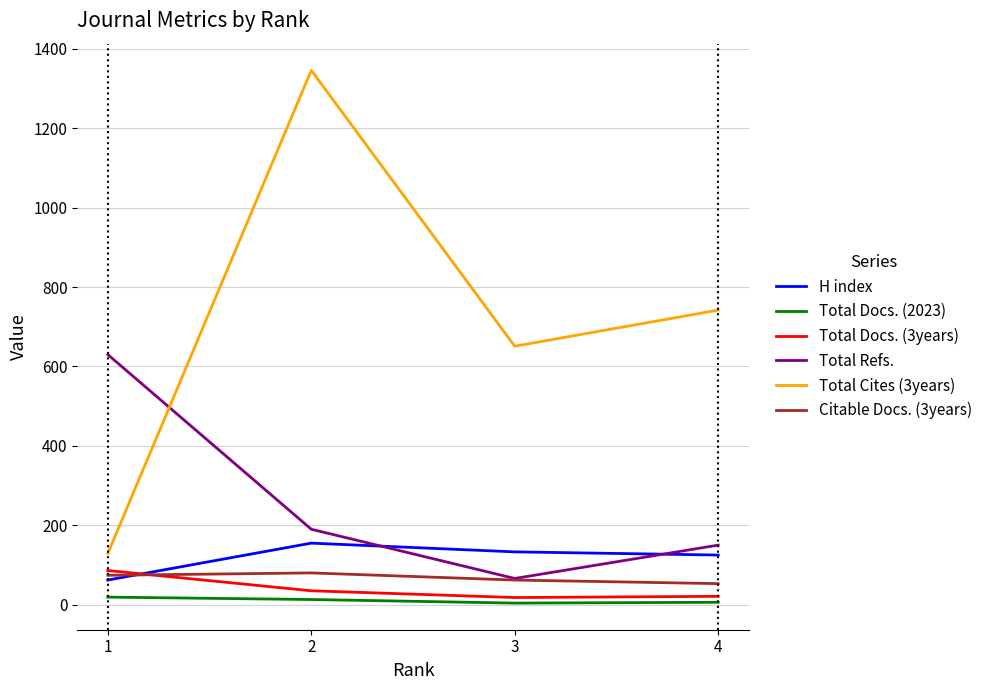

Is the value of Total Docs. (3years) at 2 greater than the value of Citable Docs. (3years) at 1?

No